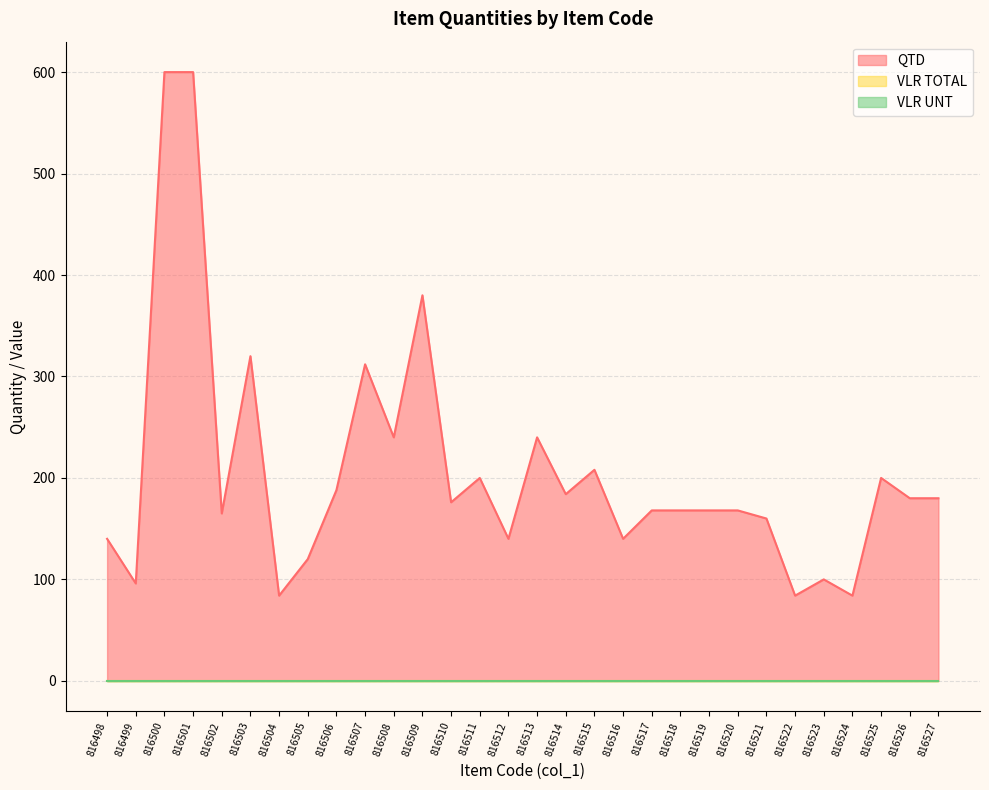

Which series has the largest total across all categories?

QTD